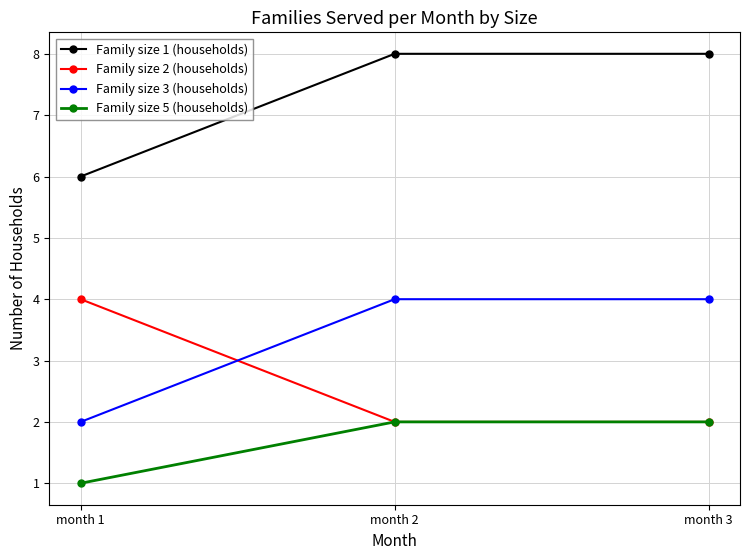

At how many categories does at least one series exceed 5?

3